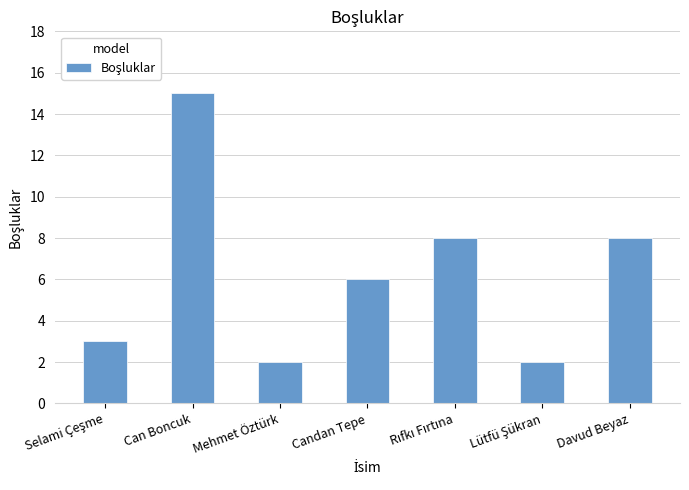

Where does the data first go above 6?

Can Boncuk